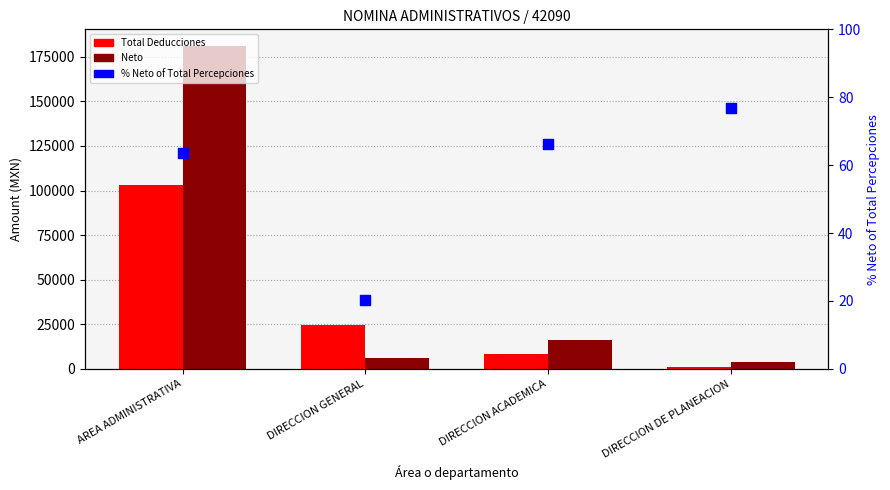

What are all the series names shown in the legend?

Total Deducciones, Neto, % Neto of Total Percepciones